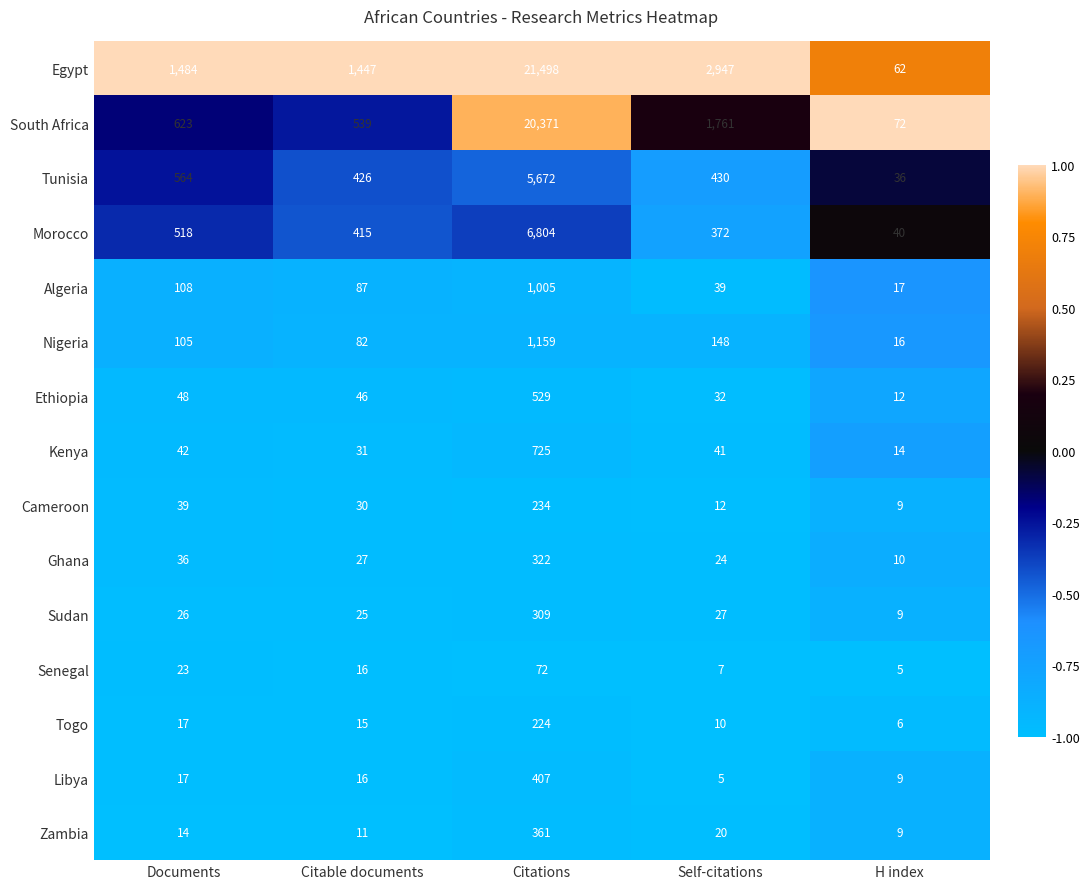

What is the approximate value of Nigeria at Citable documents?

82